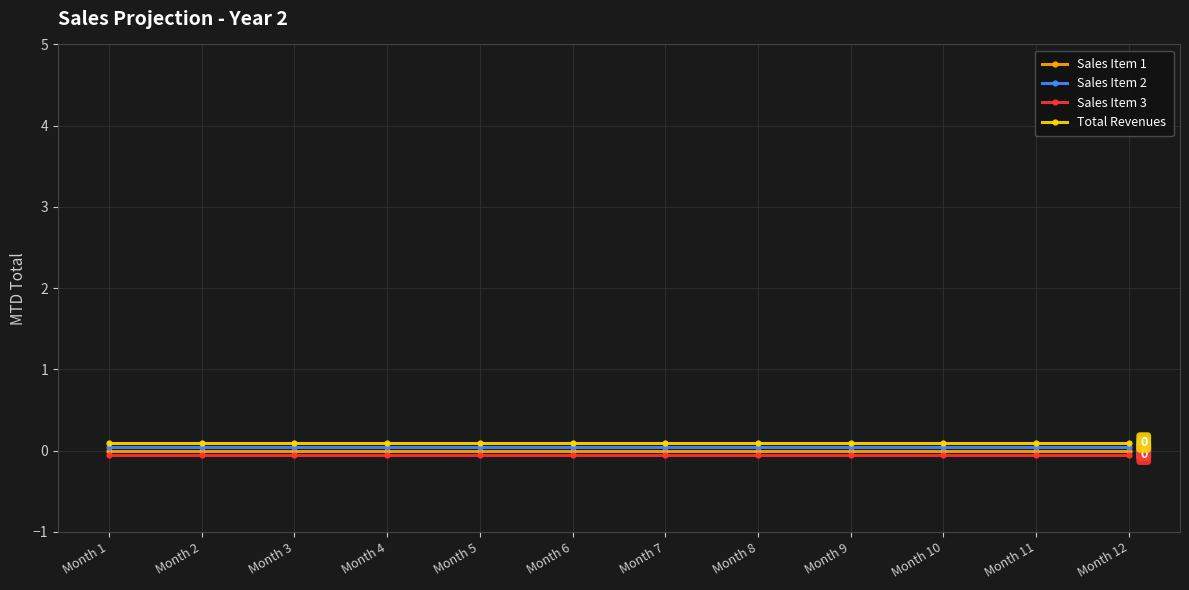

Is it true that Sales Item 1 equals 0.0 at Month 1?

True